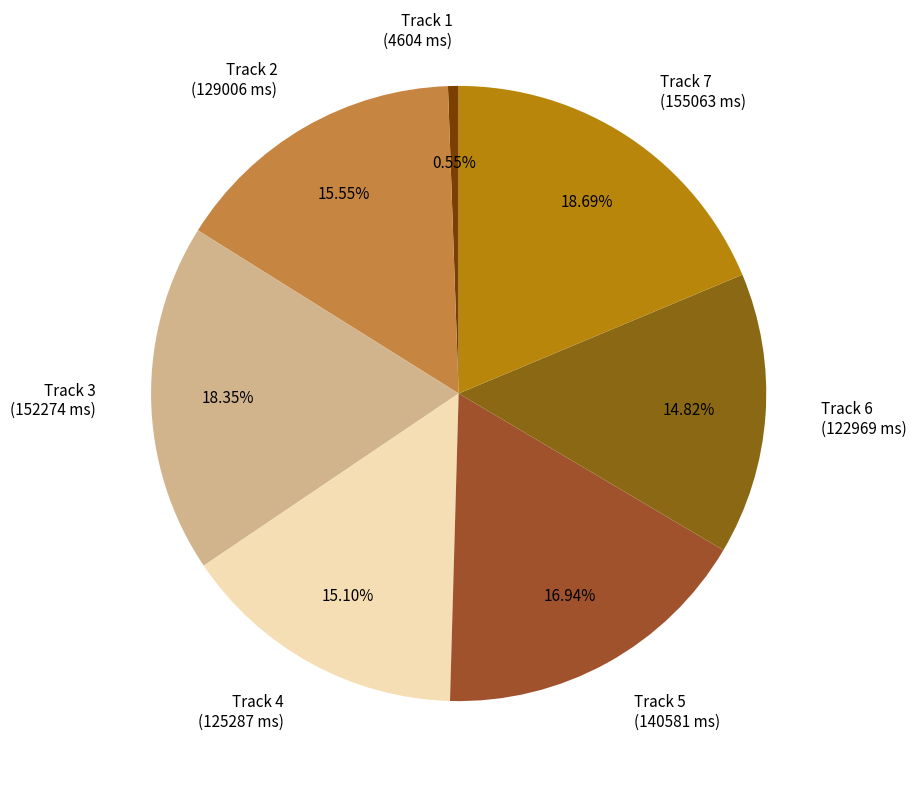

To the nearest percent, what portion does Track 1 represent?

1%